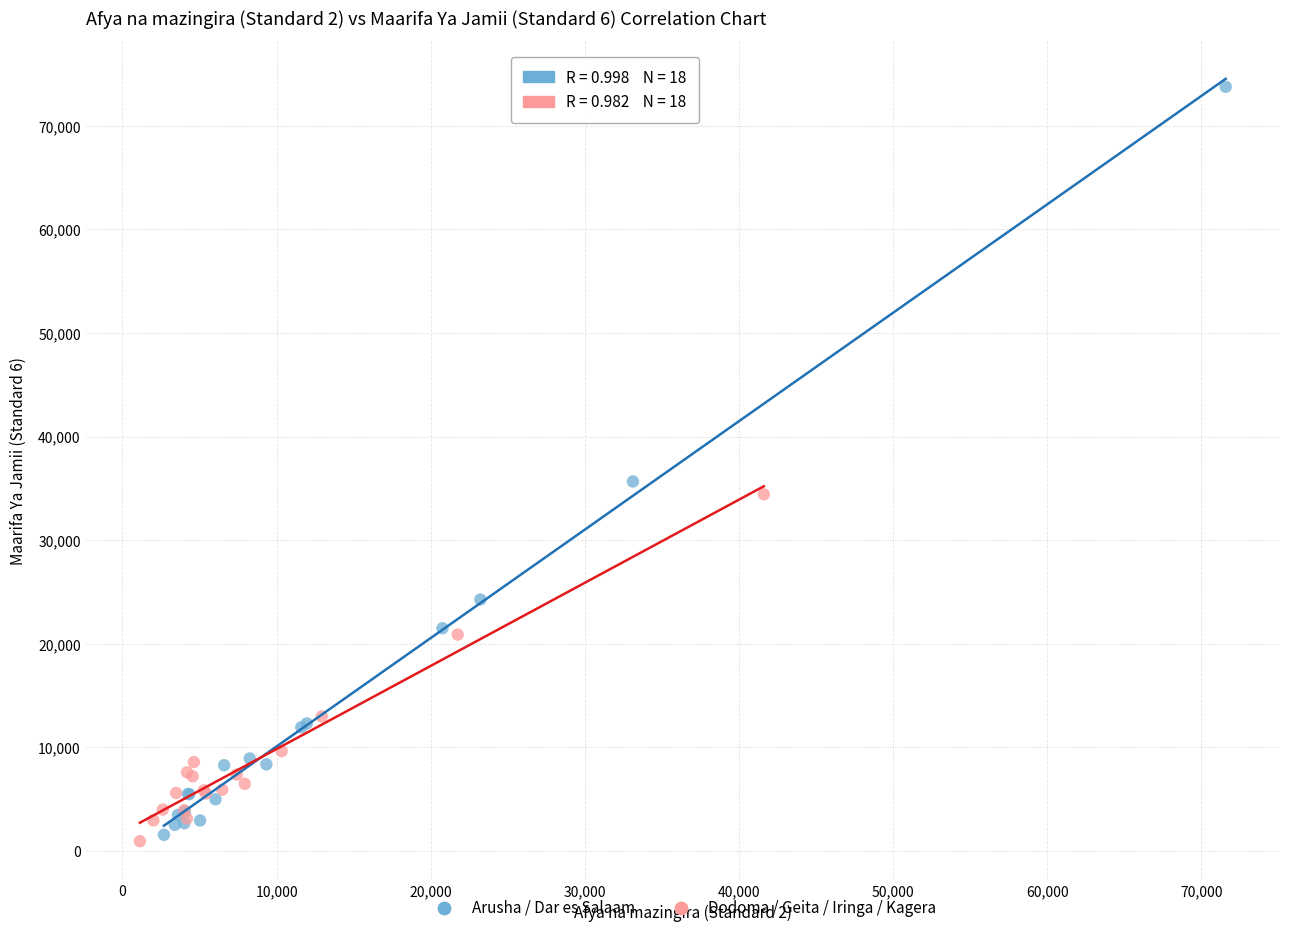

Which series reaches the maximum Y coordinate?

Arusha / Dar es Salaam